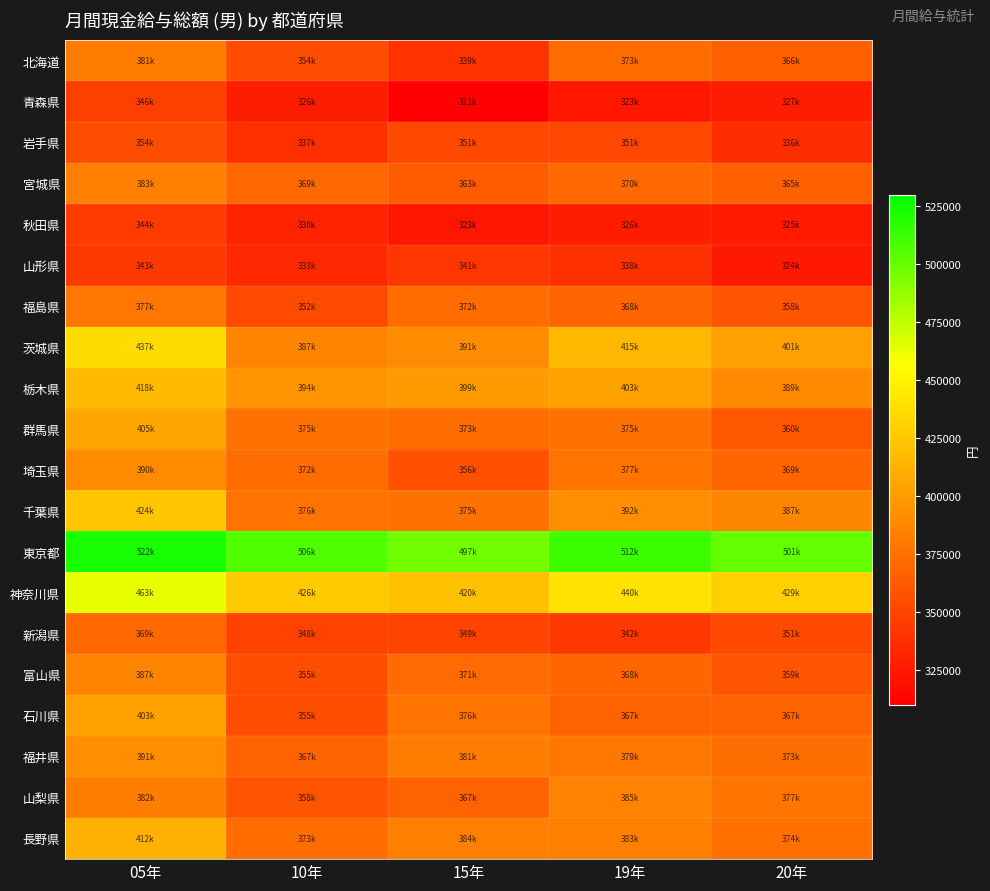

Between 10年 and 15年, which series saw the biggest shift?

石川県